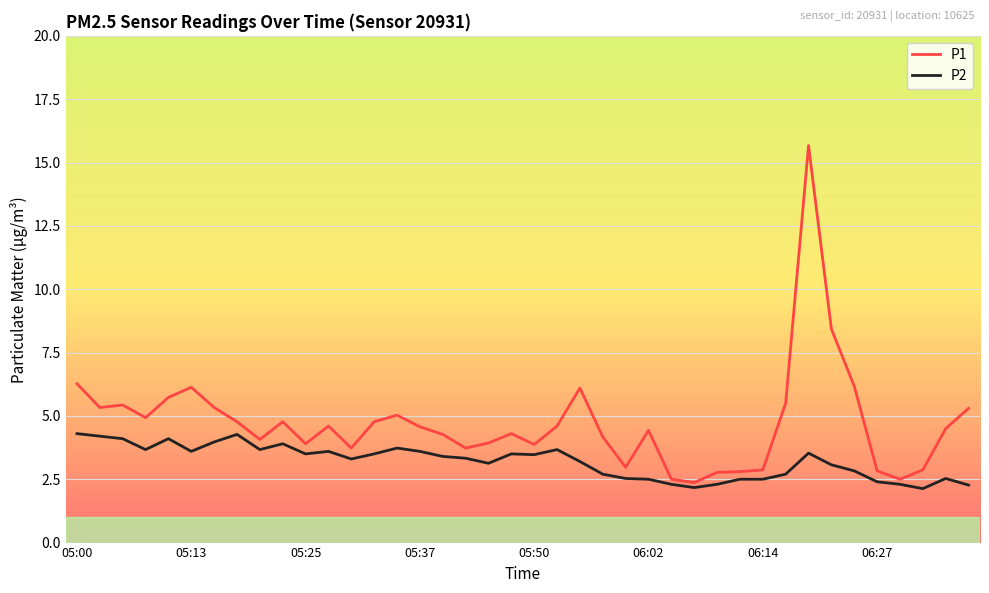

Which series has the largest range (max minus min)?

P1